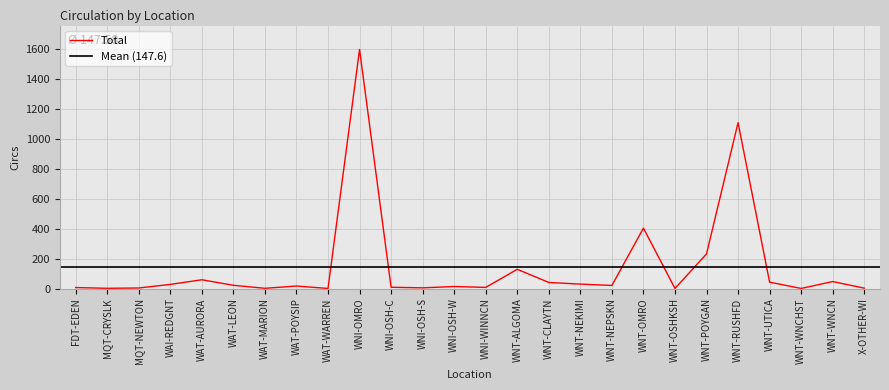

What is the ratio of the value at WAT-LEON to the value at WNT-WNCN?

0.5